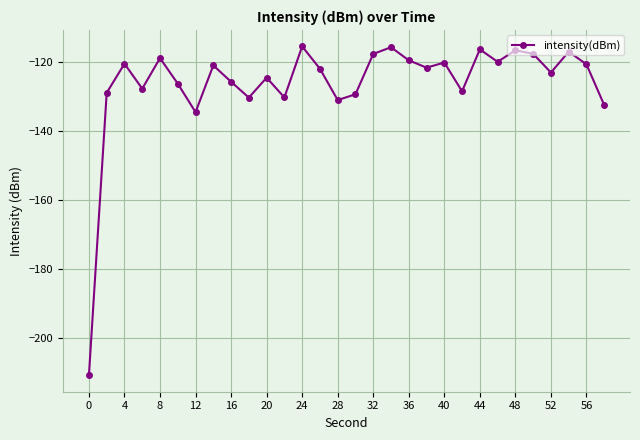

What is the average value?

-126.2